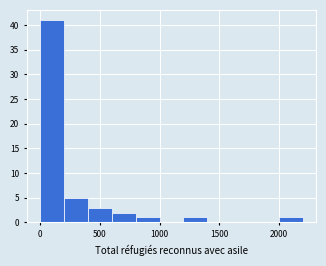

What is the height of the bar covering 1200 to 1400 on the x-axis? The values are not printed on the chart, so give them approximately, as read against the axis.

1